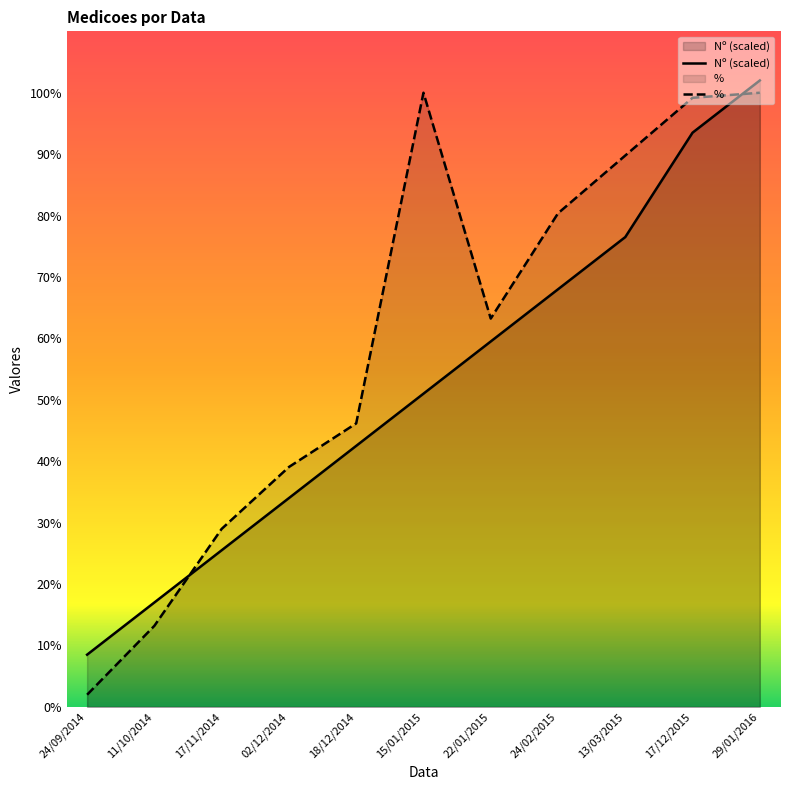

How many data points in % are above 63?

6